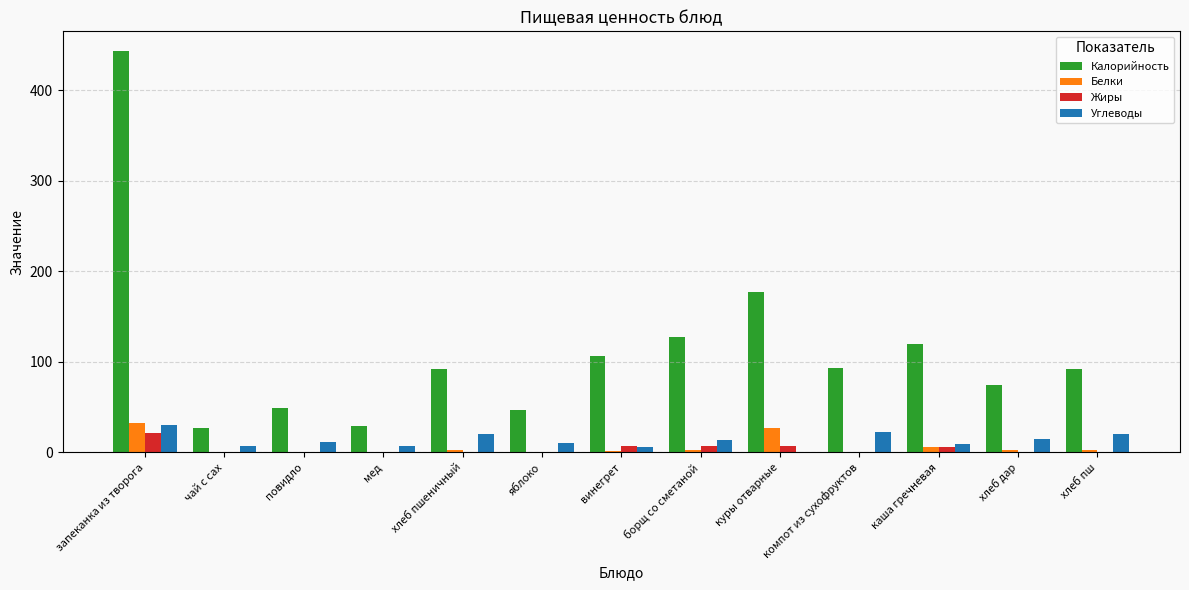

The Калорийность series shows 125.5 at хлеб пш. True or false?

False